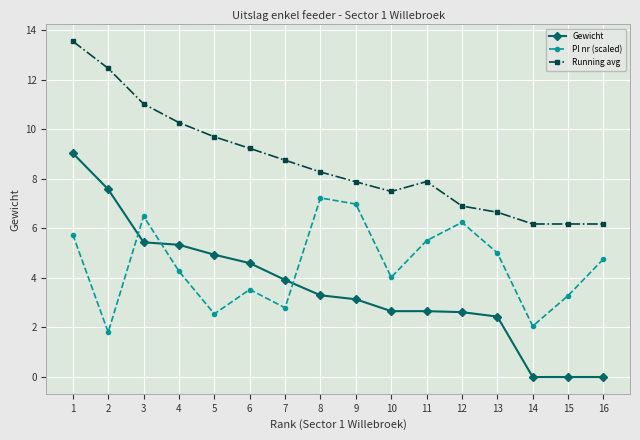

What is the value of the Running avg point at the 7th from the left?

8.8